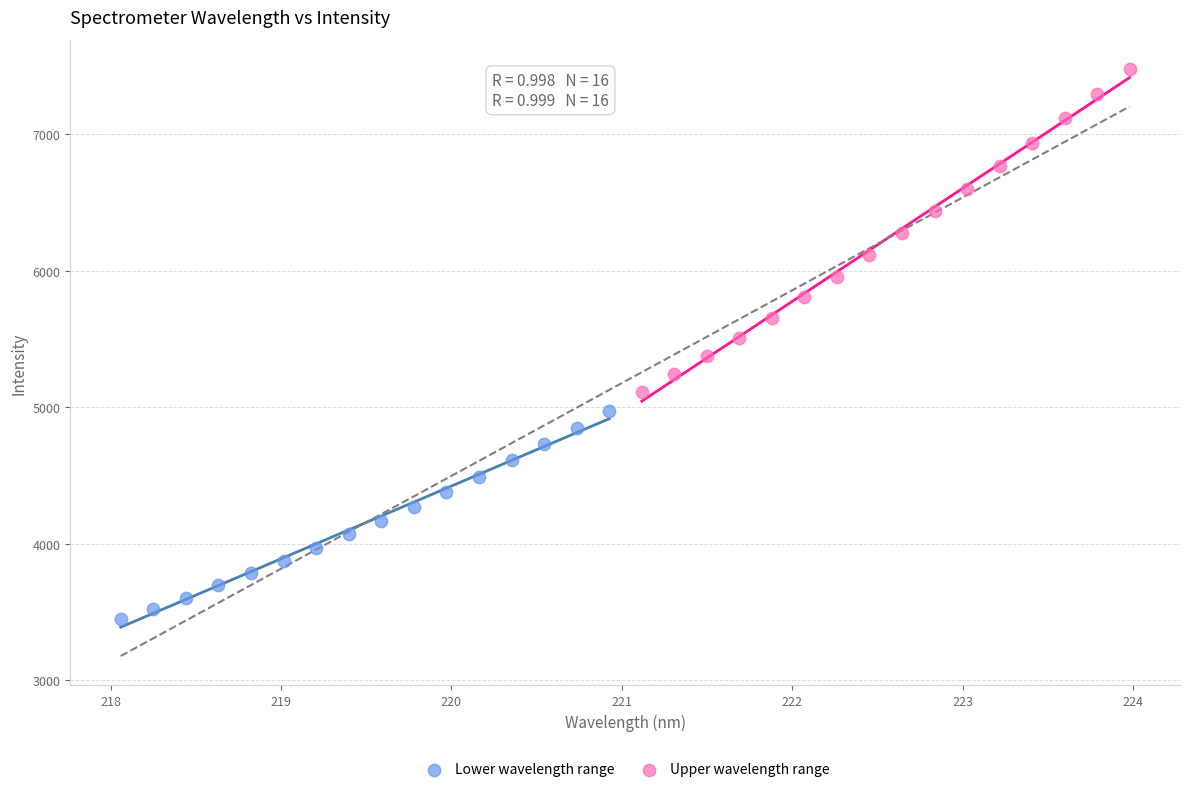

Which series contains the lowest Y value?

Lower wavelength range